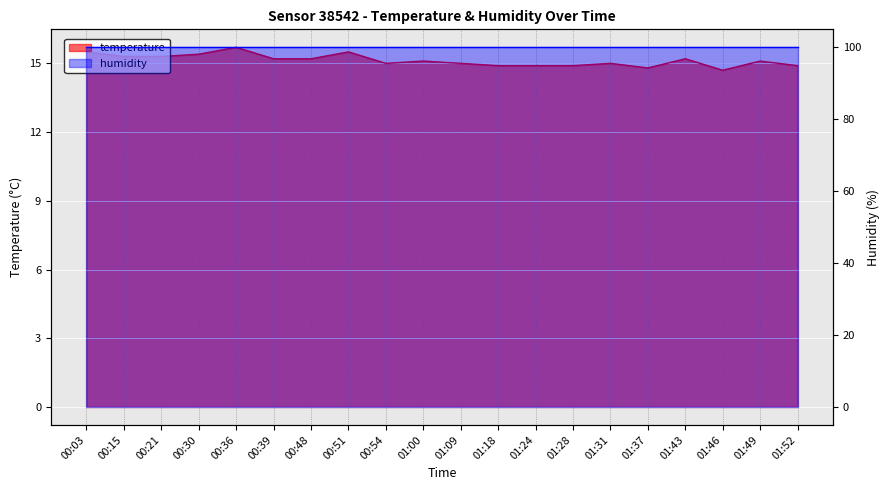

True or false: there are more than 2 points higher than both neighbors.

True